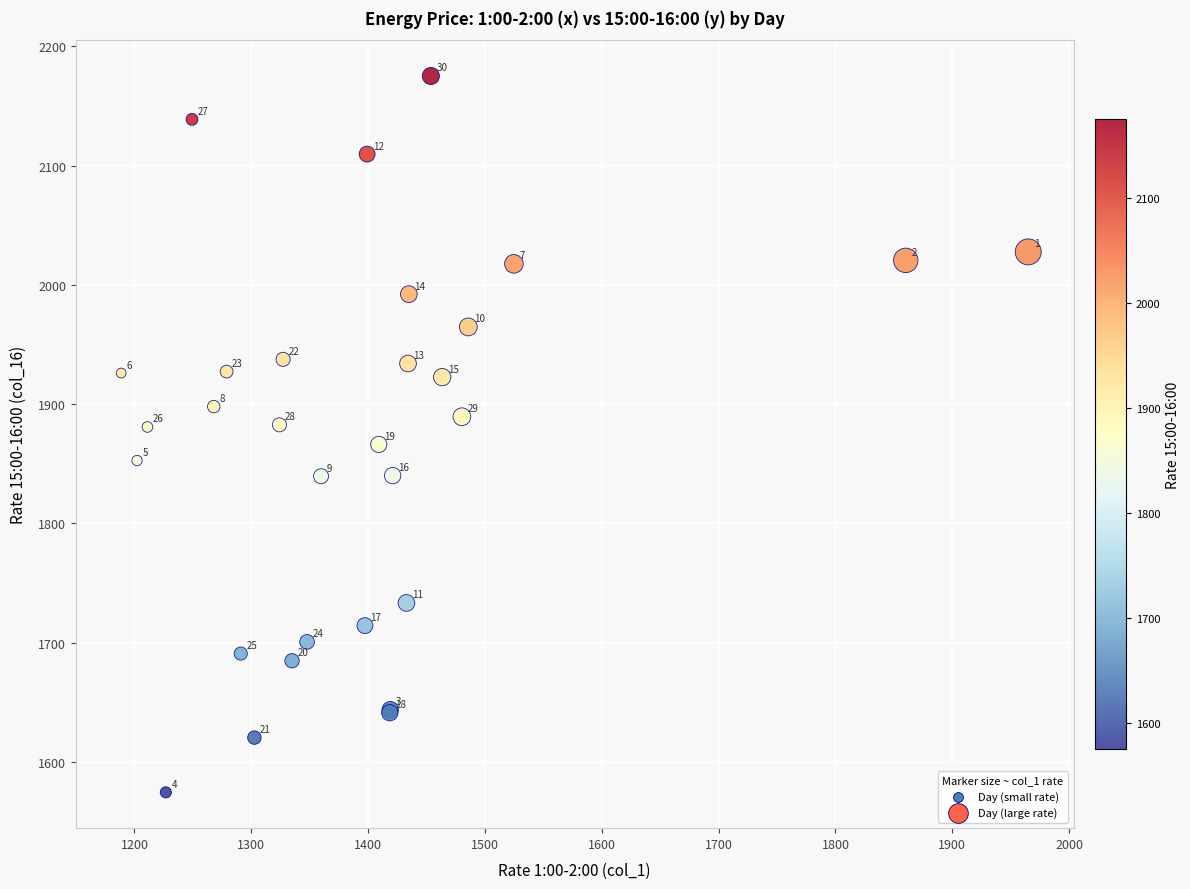

What Y value in the scatter plot is closest to 1874?

1880.9